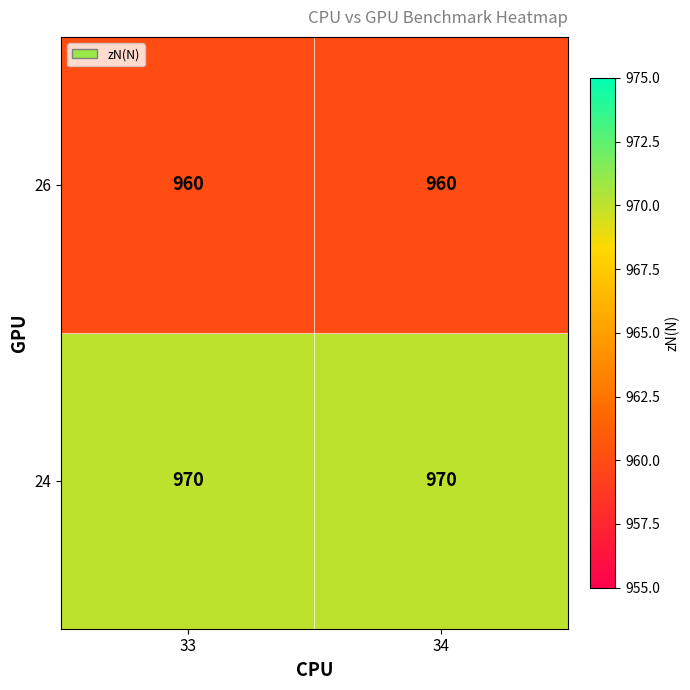

Reading right to left, what are all the values shown in this chart?

26: 960	960
24: 970	970